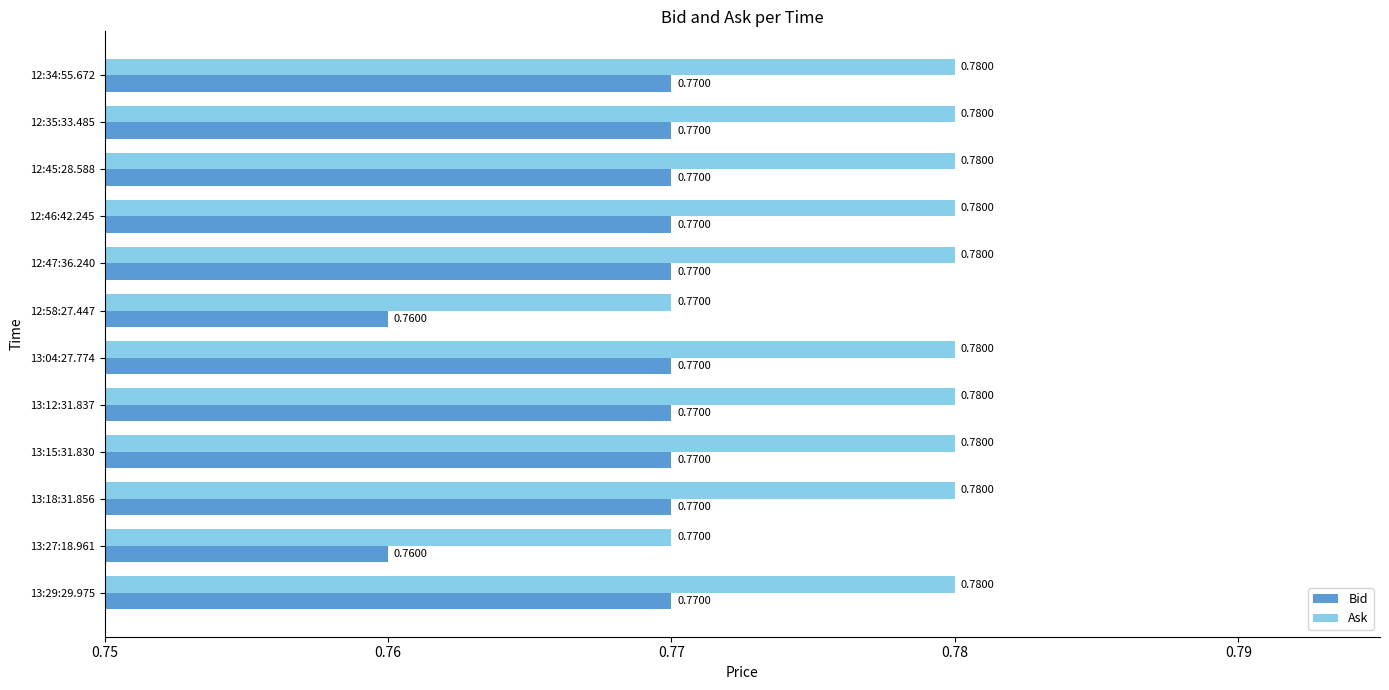

What is the total value across all series at 13:15:31.830?

1.6